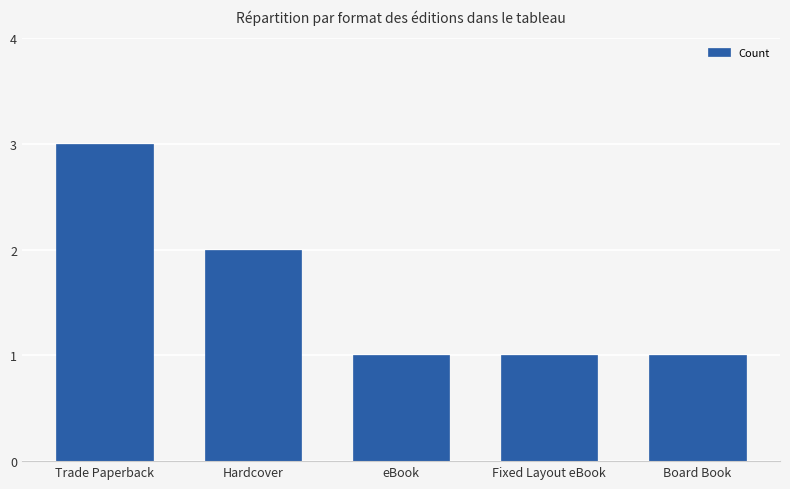

What is the sum of the values at Hardcover and eBook?

3